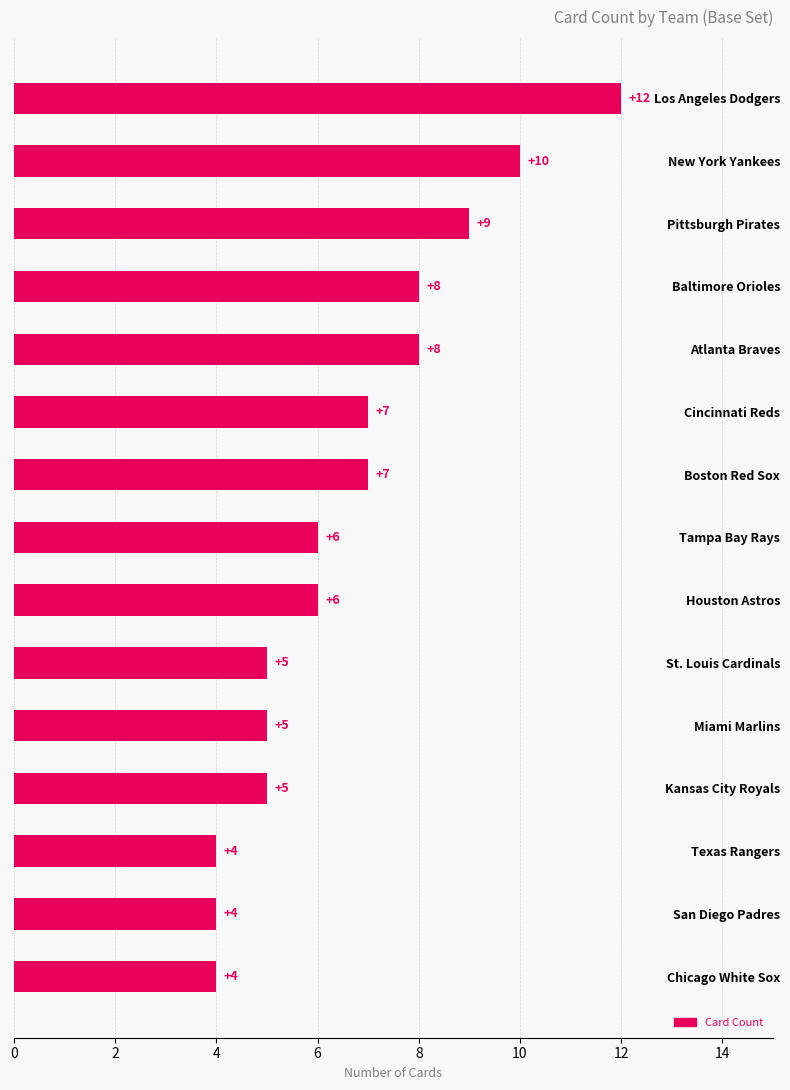

Reading top to bottom, list all the values displayed in this chart.

Los Angeles Dodgers=12	New York Yankees=10	Pittsburgh Pirates=9	Baltimore Orioles=8	Atlanta Braves=8	Cincinnati Reds=7	Boston Red Sox=7	Tampa Bay Rays=6	Houston Astros=6	St. Louis Cardinals=5	Miami Marlins=5	Kansas City Royals=5	Texas Rangers=4	San Diego Padres=4	Chicago White Sox=4